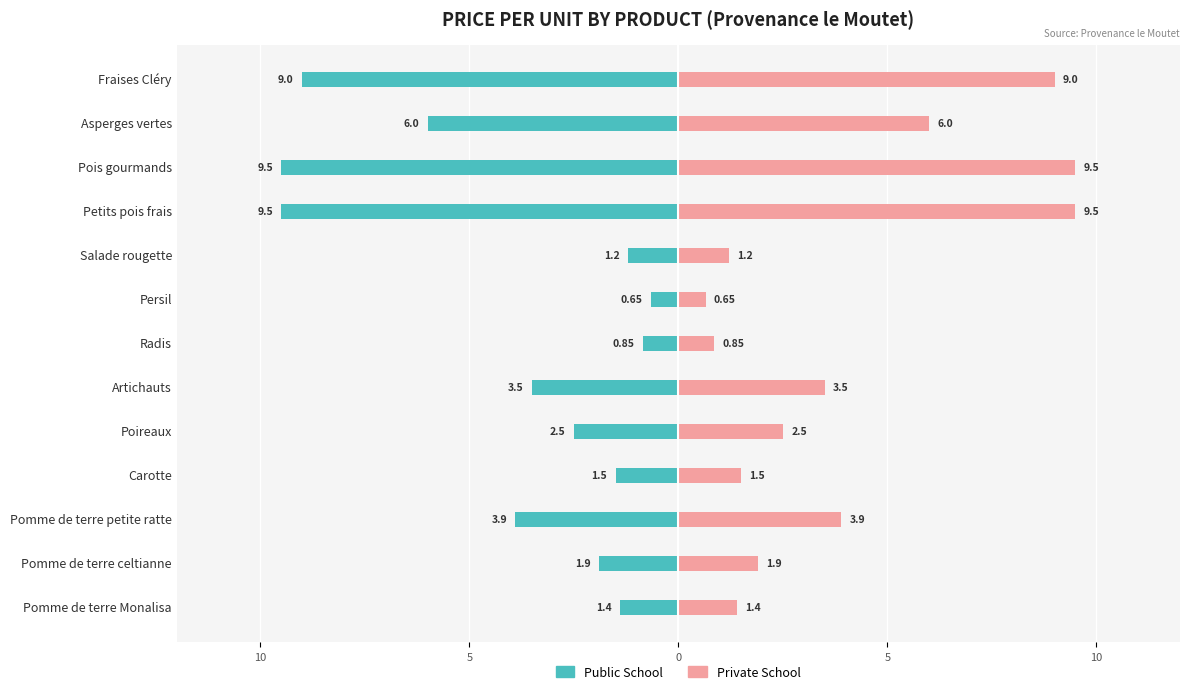

How many series are shown in this chart?

2